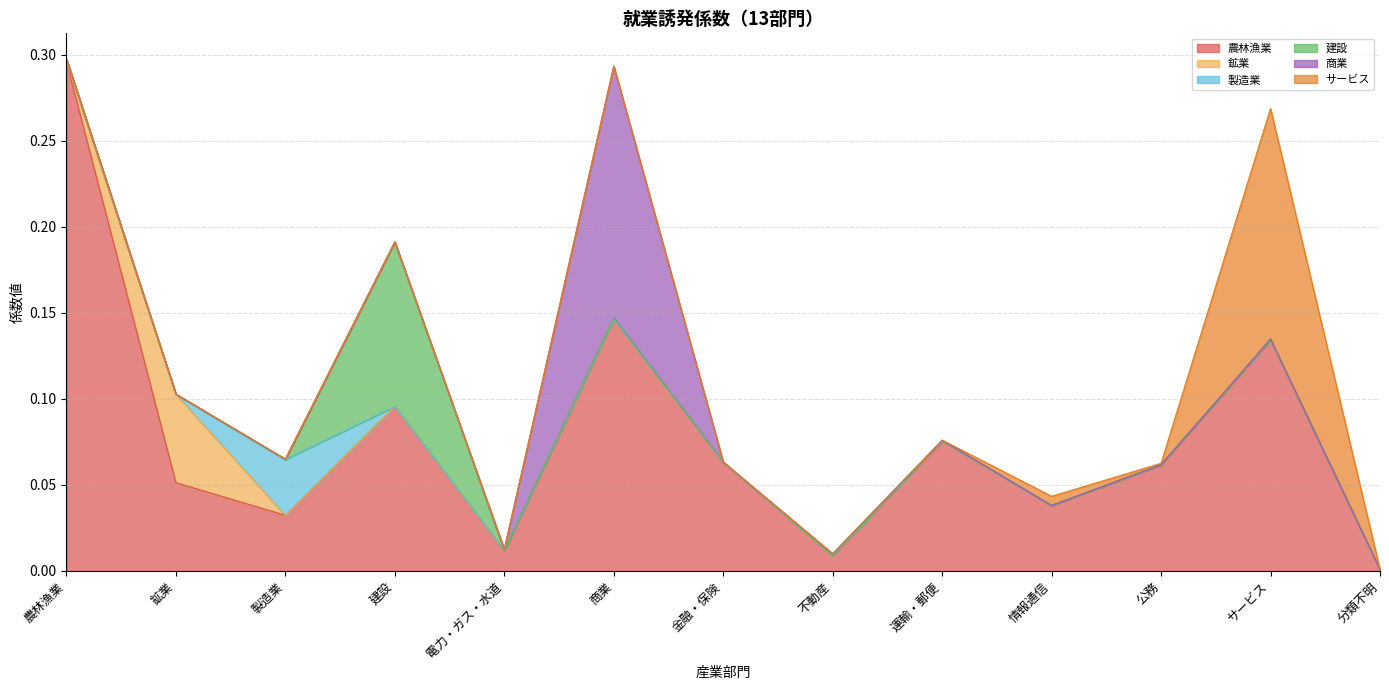

Rank the series at 情報通信 from lowest to highest value.

製造業, 建設, 鉱業, 商業, サービス, 農林漁業